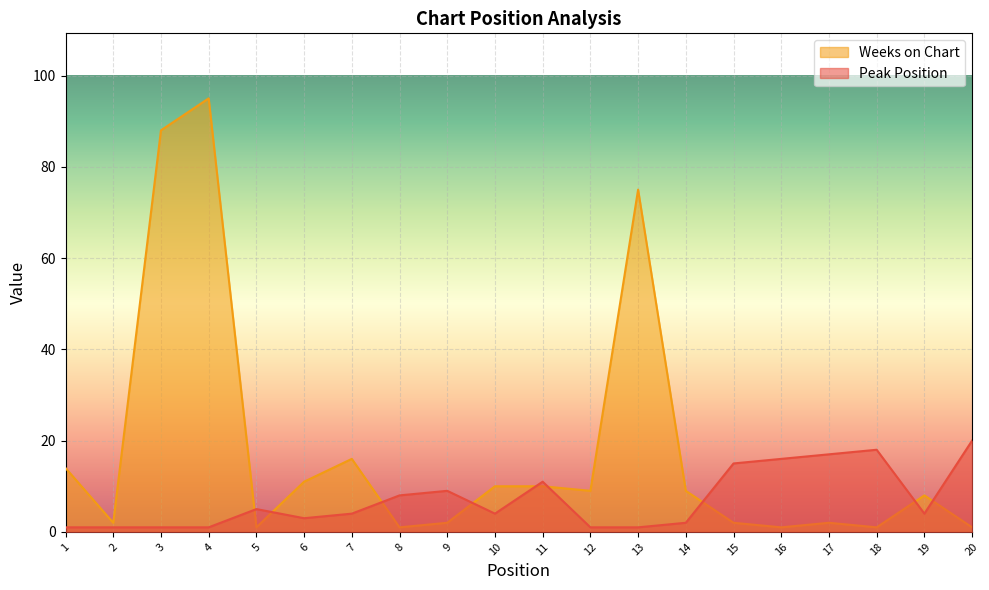

Which series has the largest range (max minus min)?

Weeks on Chart